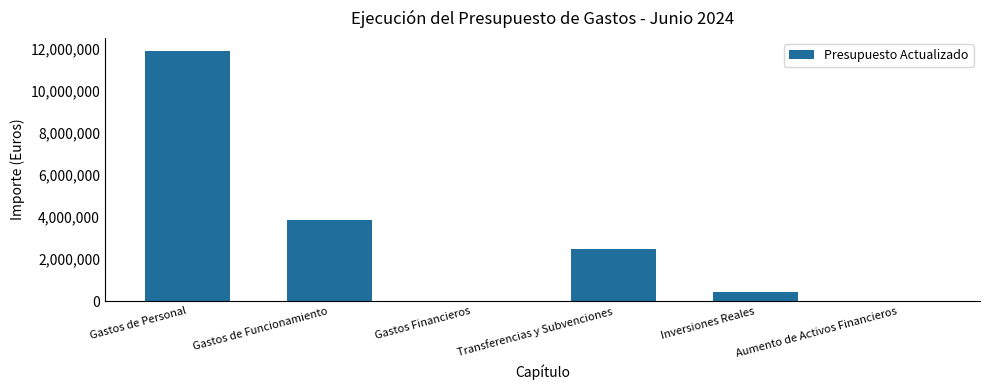

What value does the data have at Transferencias y Subvenciones?

2466507.3